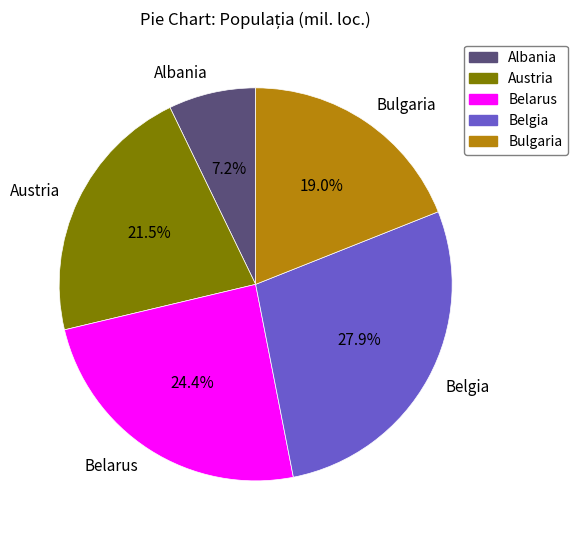

Count the number of slices in the pie.

5